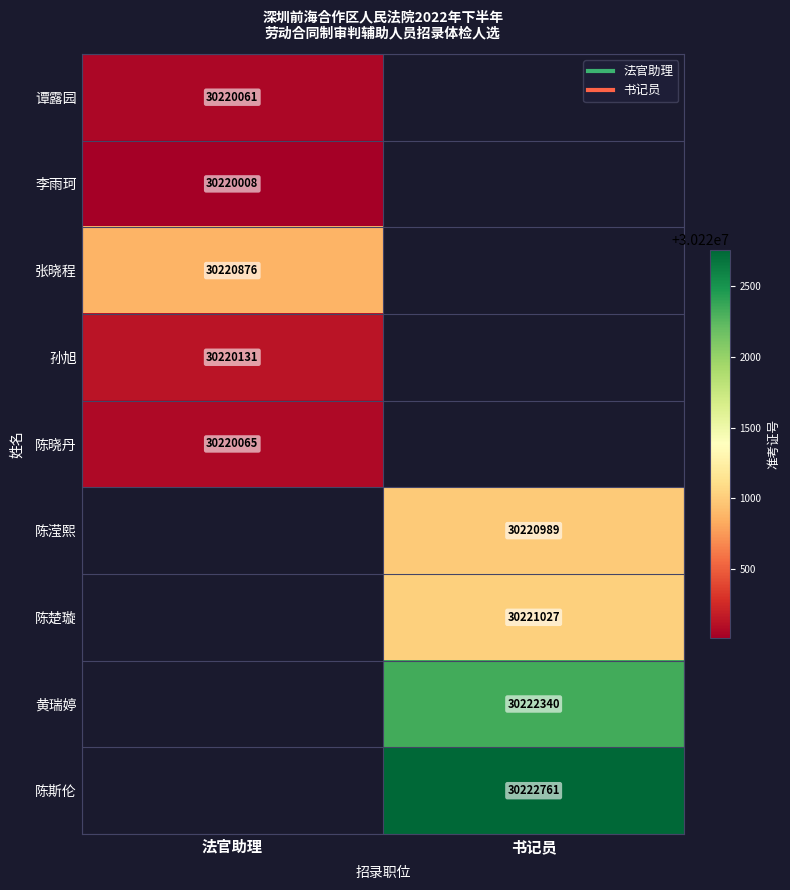

Count the number of data series in this chart.

9